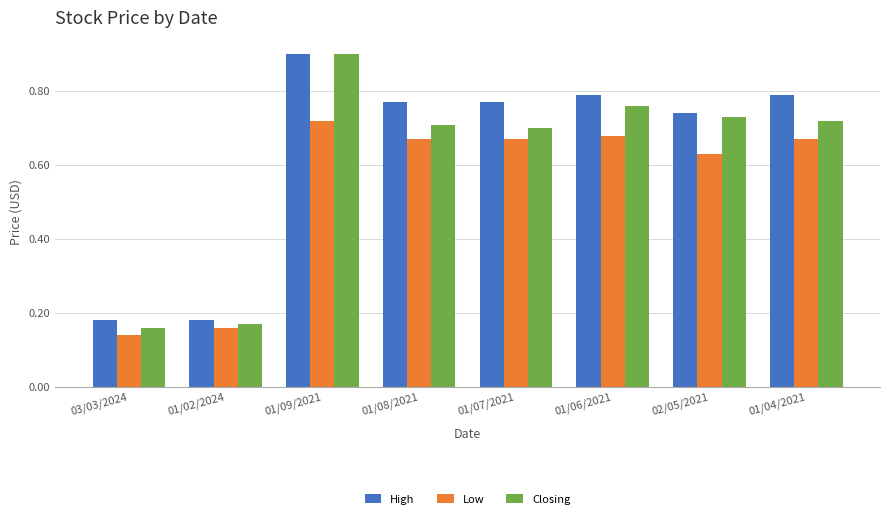

What is the sum of the Closing values at 02/05/2021 and 03/03/2024?

0.9